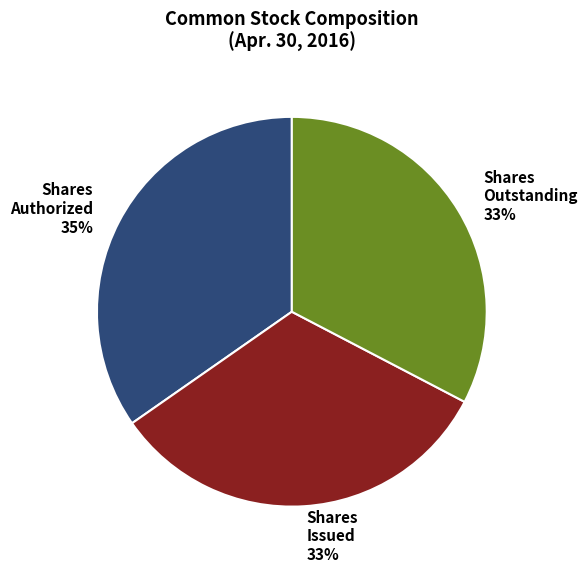

Does Shares Outstanding account for over 50% of the chart?

No